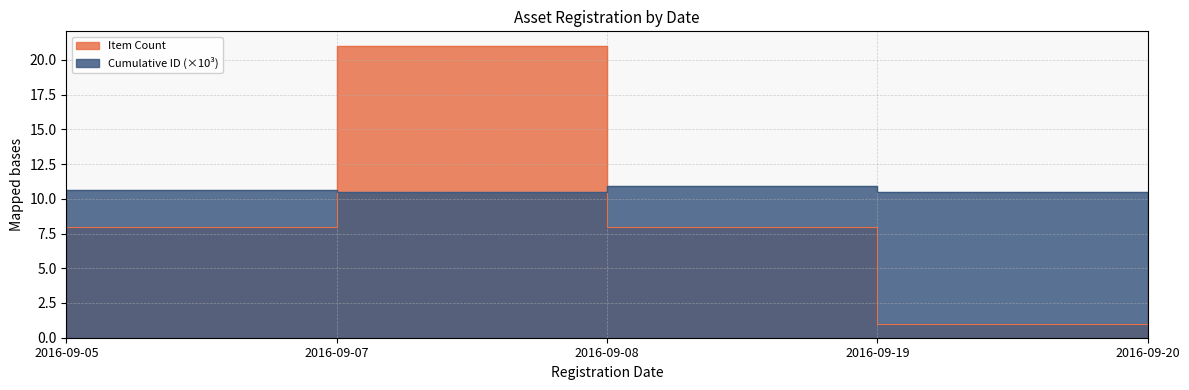

True or false: Cumulative ID has a value of 6.3 at 2016-09-19.

False